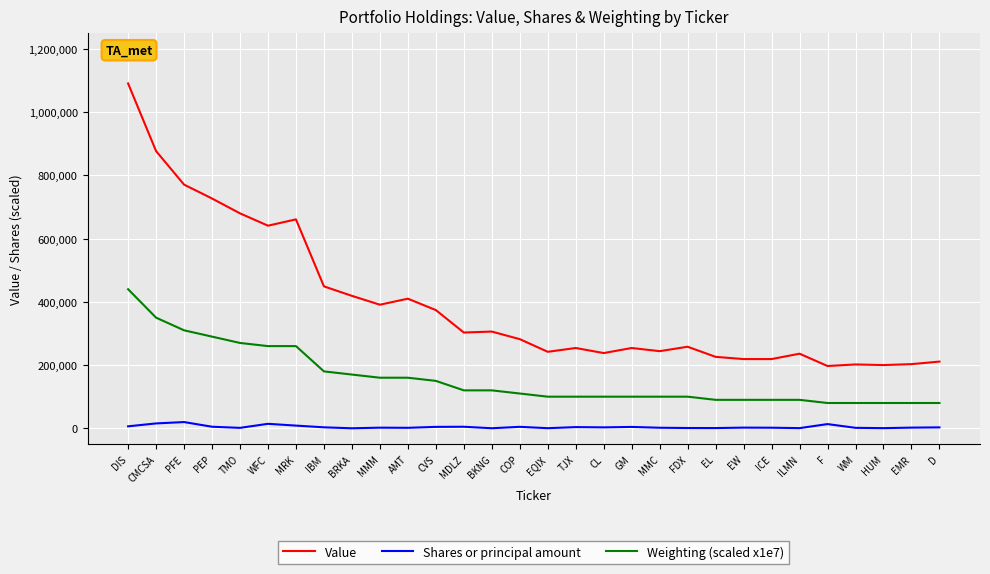

What is the spread (max minus min) of values at EMR?

200891.0